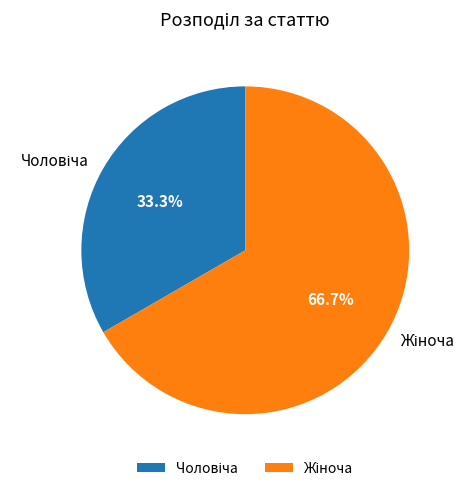

Is there any slice that represents more than half of the pie?

Yes